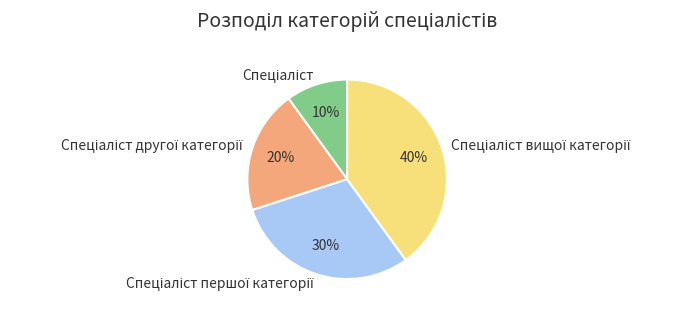

Does any single category account for the majority?

No